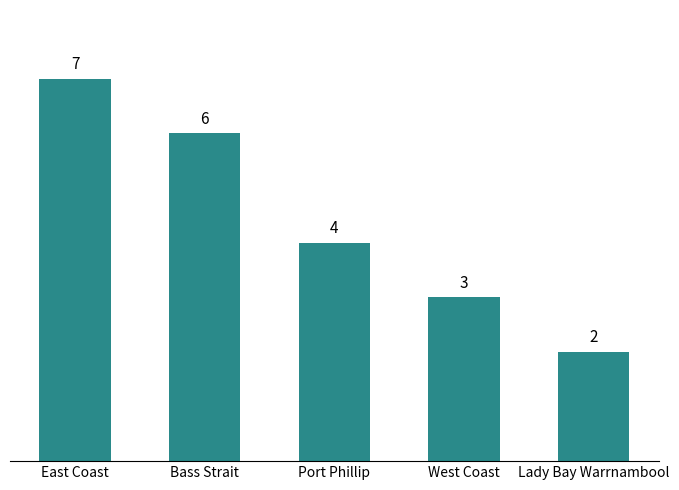

What is the sum of all values?

22